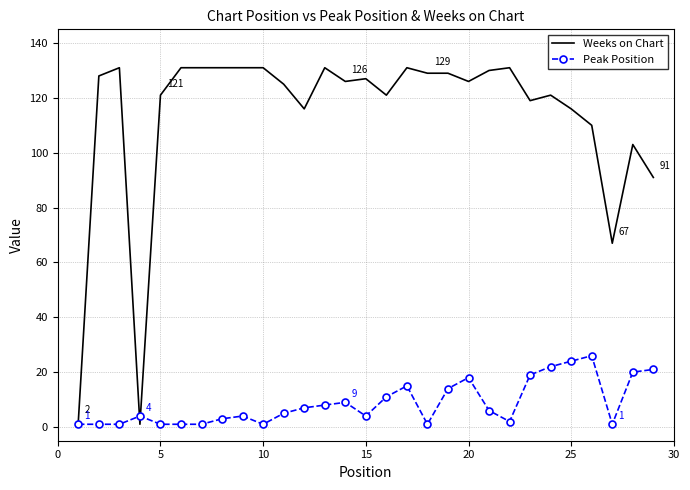

Rank the series by their average value, from lowest to highest.

Peak Position, Weeks on Chart